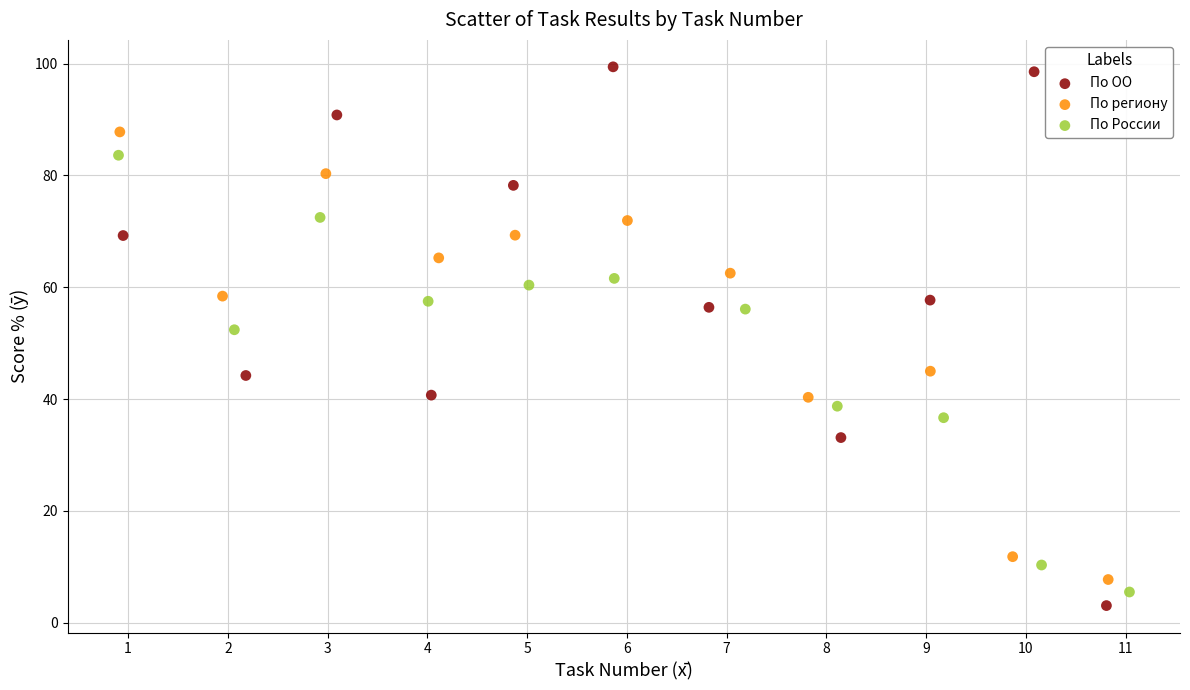

Which series contains the highest Y value?

По ОО